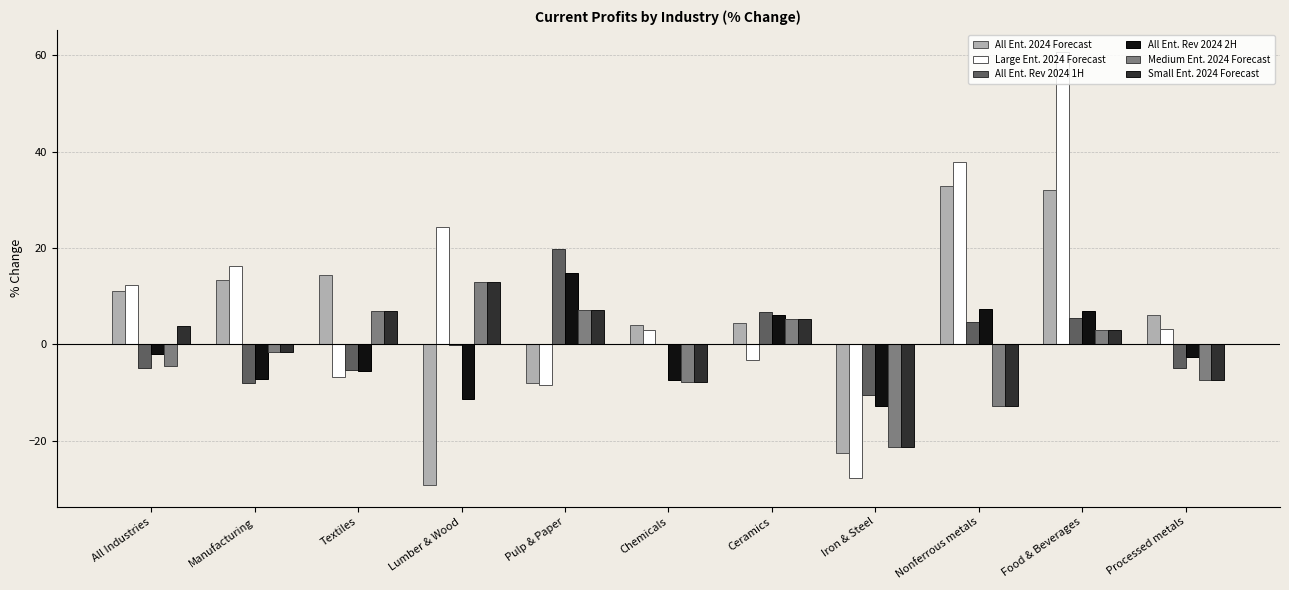

What is the sum of all Large Ent. 2024 Forecast values?

111.5